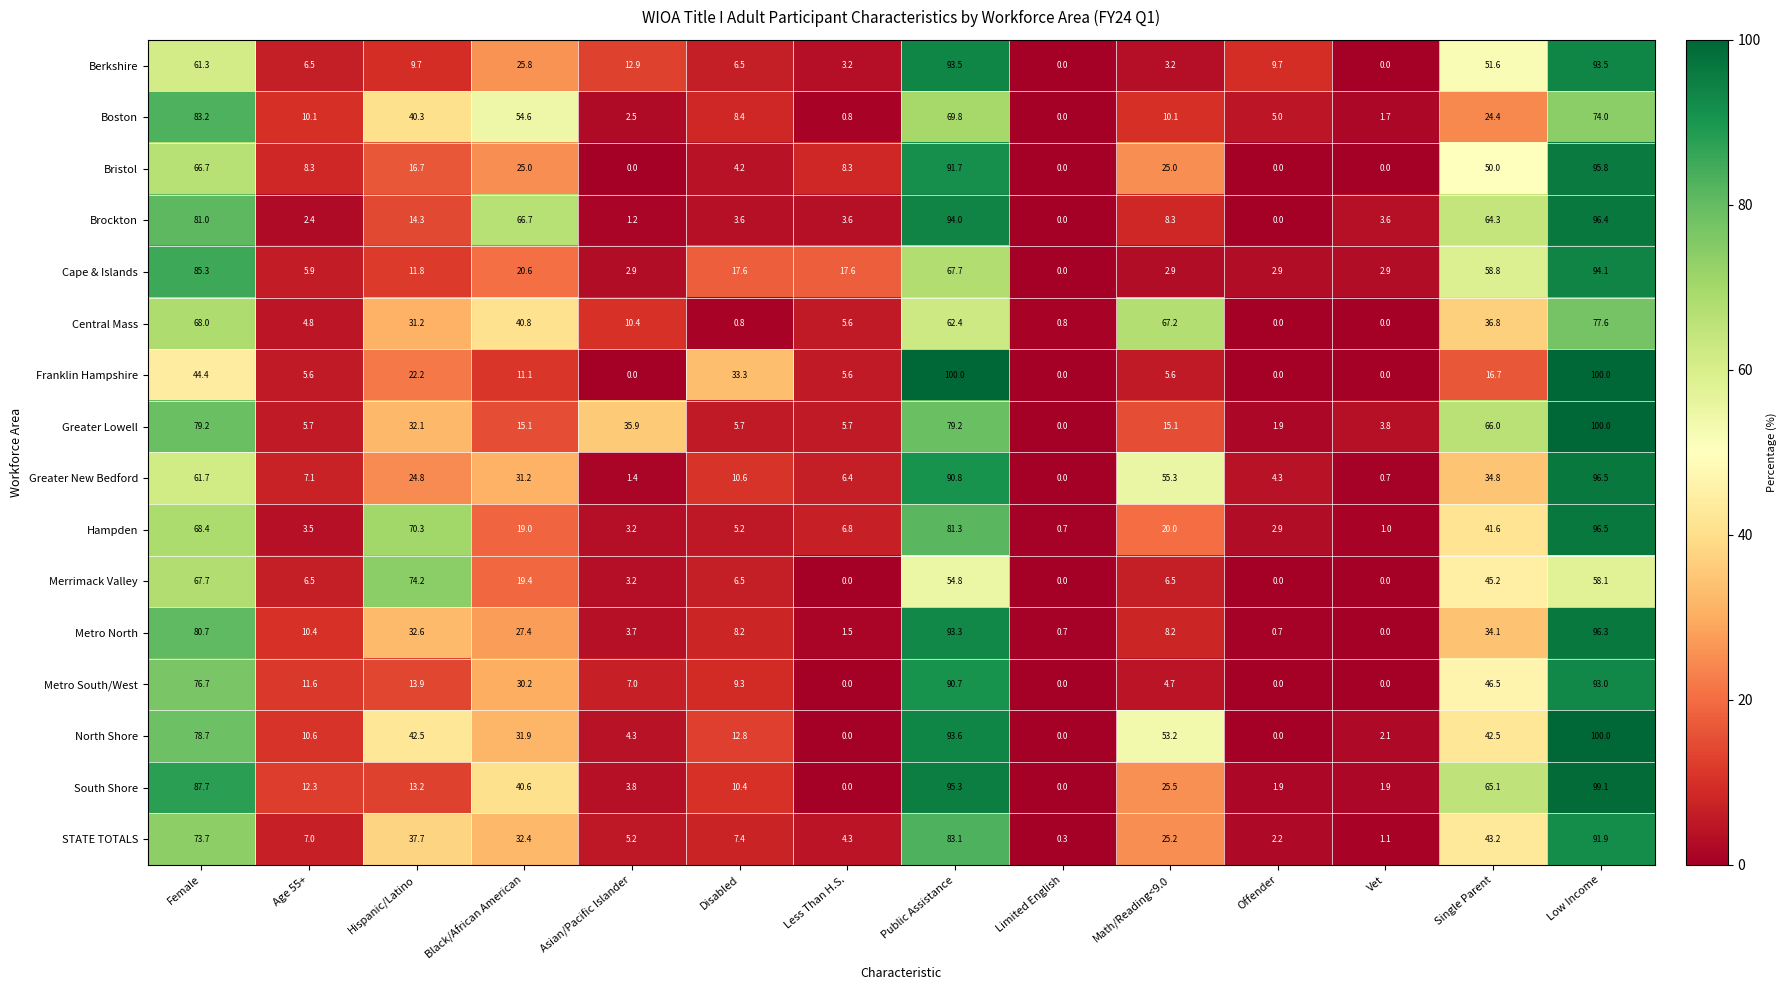

Between Hispanic/Latino and Vet, which series saw the biggest shift?

Merrimack Valley